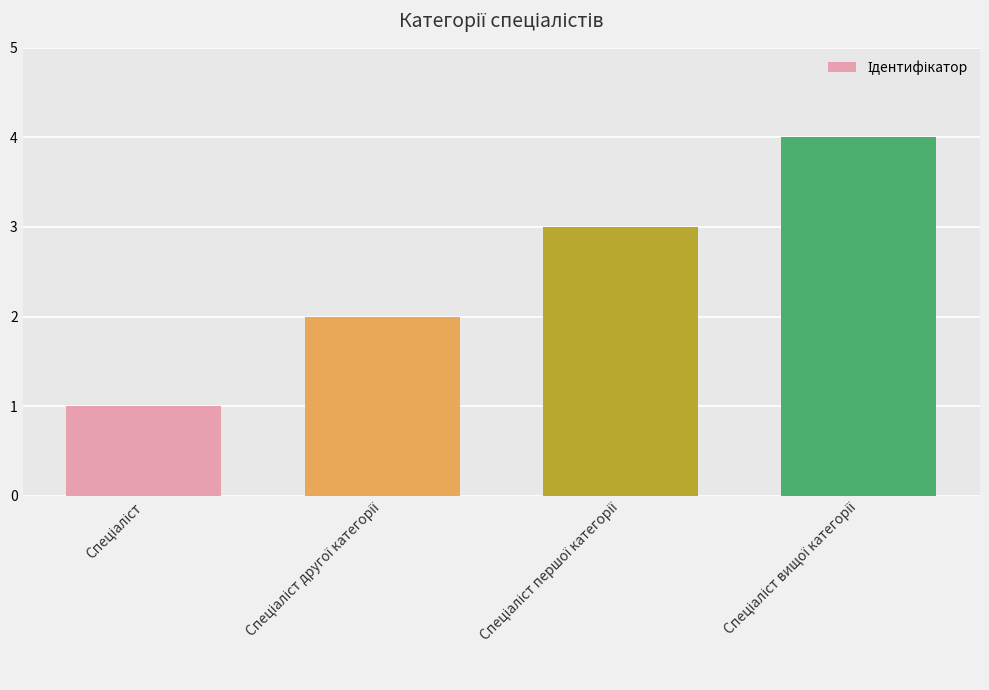

What is the sum of all values?

10